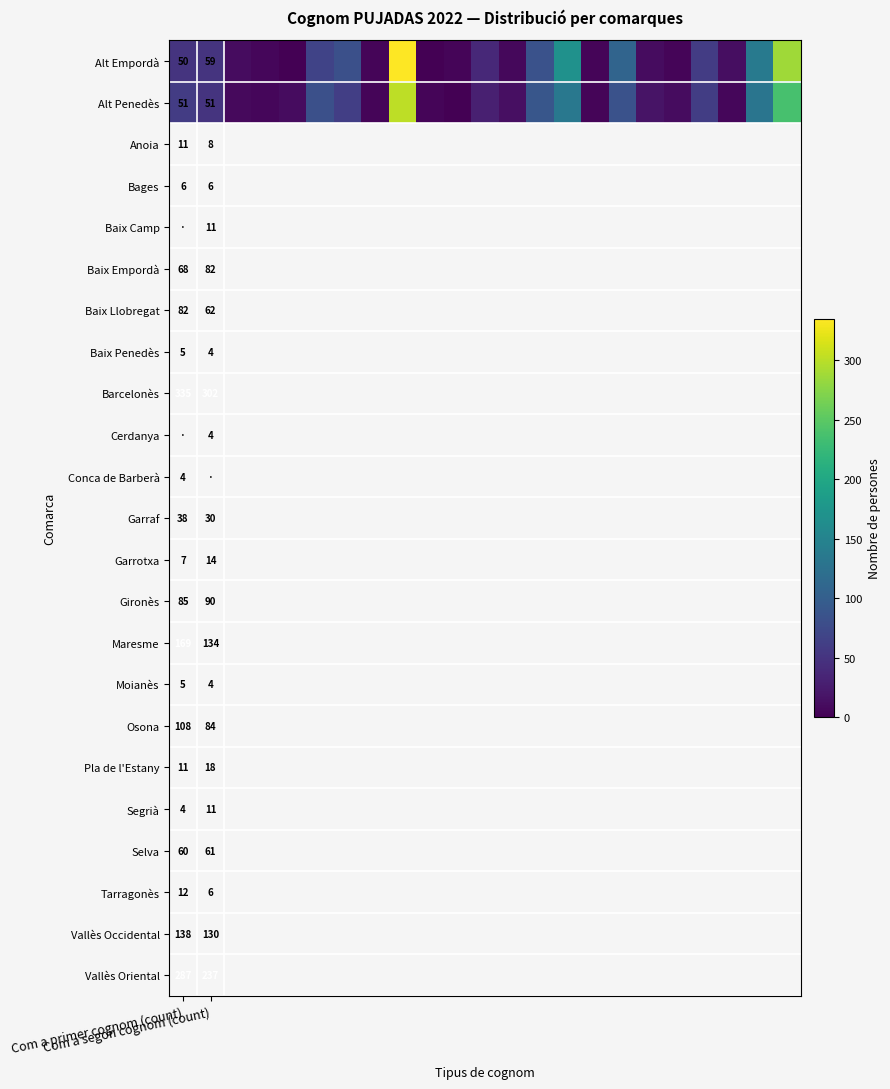

How many distinct data groups are displayed?

2